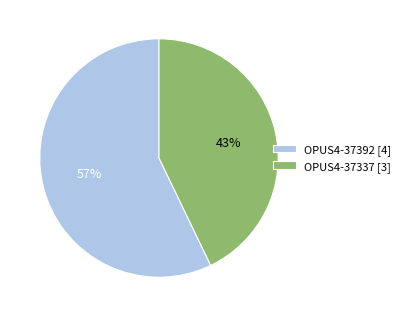

How many segments does this pie chart have?

2